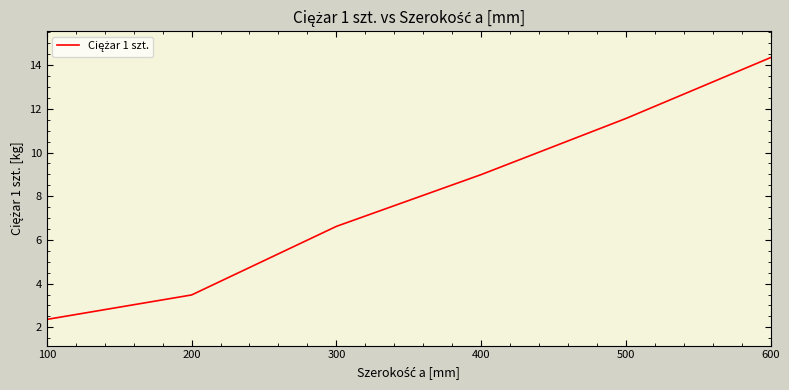

Rank the categories by value from lowest to highest.

100, 200, 300, 400, 500, 600